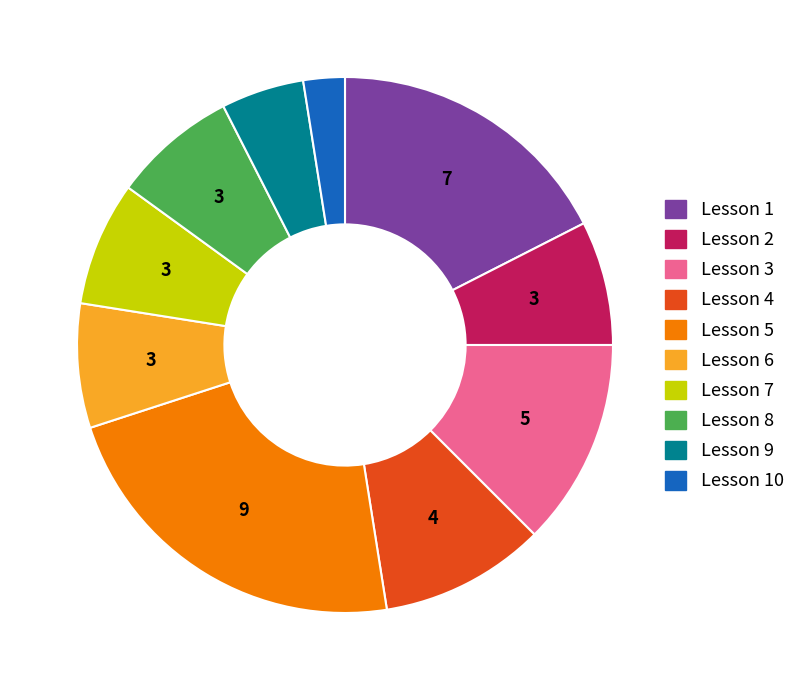

Is there a majority slice in this chart?

No